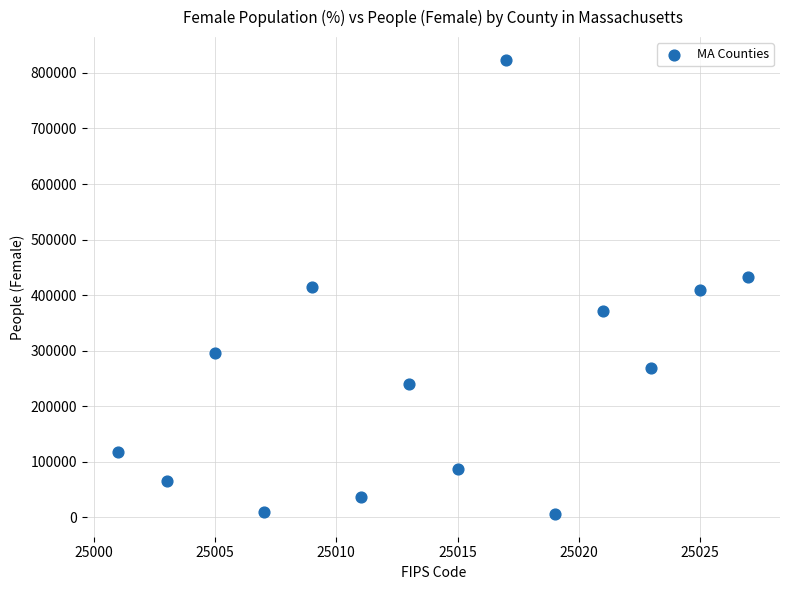

What is the range of X values (max minus min)?

26